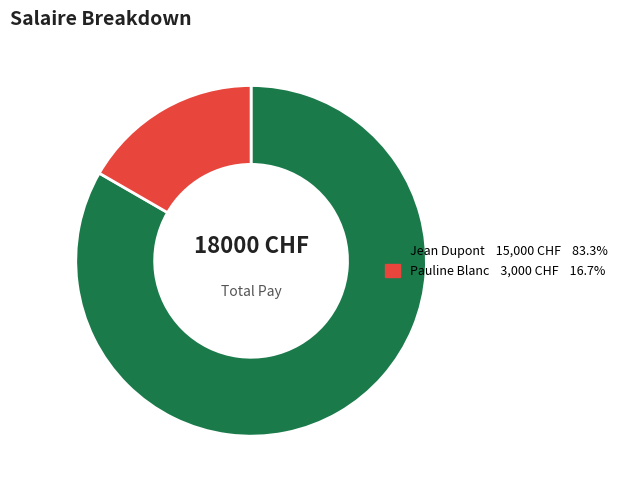

Is it true that Jean Dupont is 83% of the pie?

True